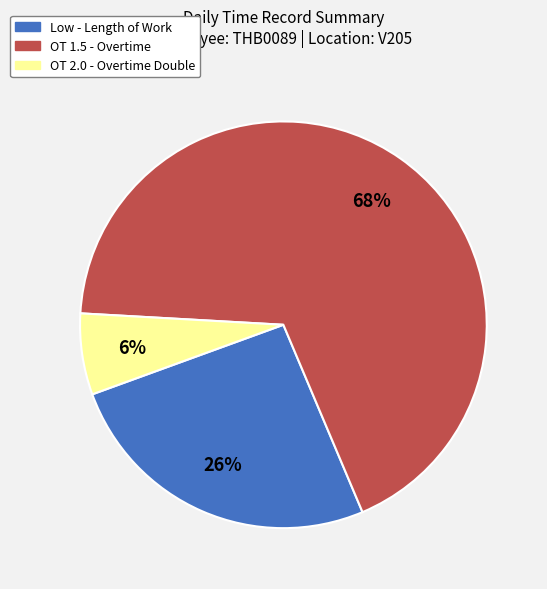

True or false: Low accounts for 26% of the total.

True